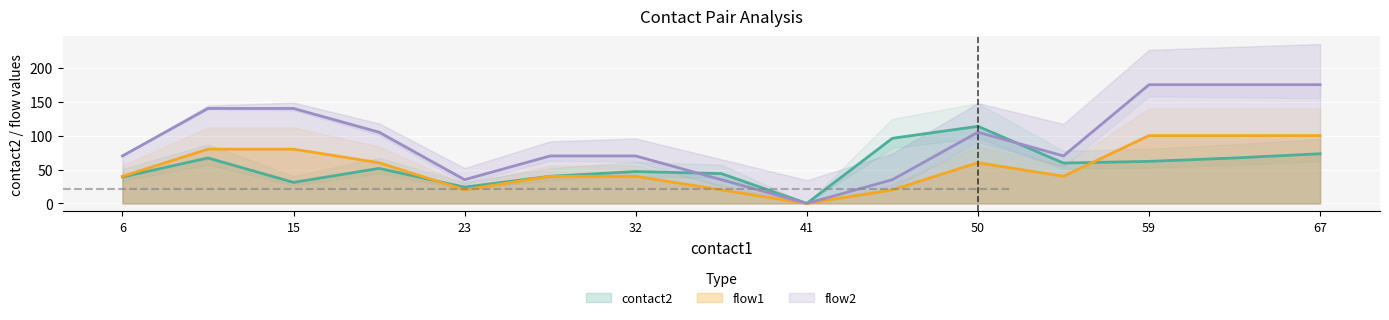

True or false: flow1 has a value of 60.0 at 50.

True